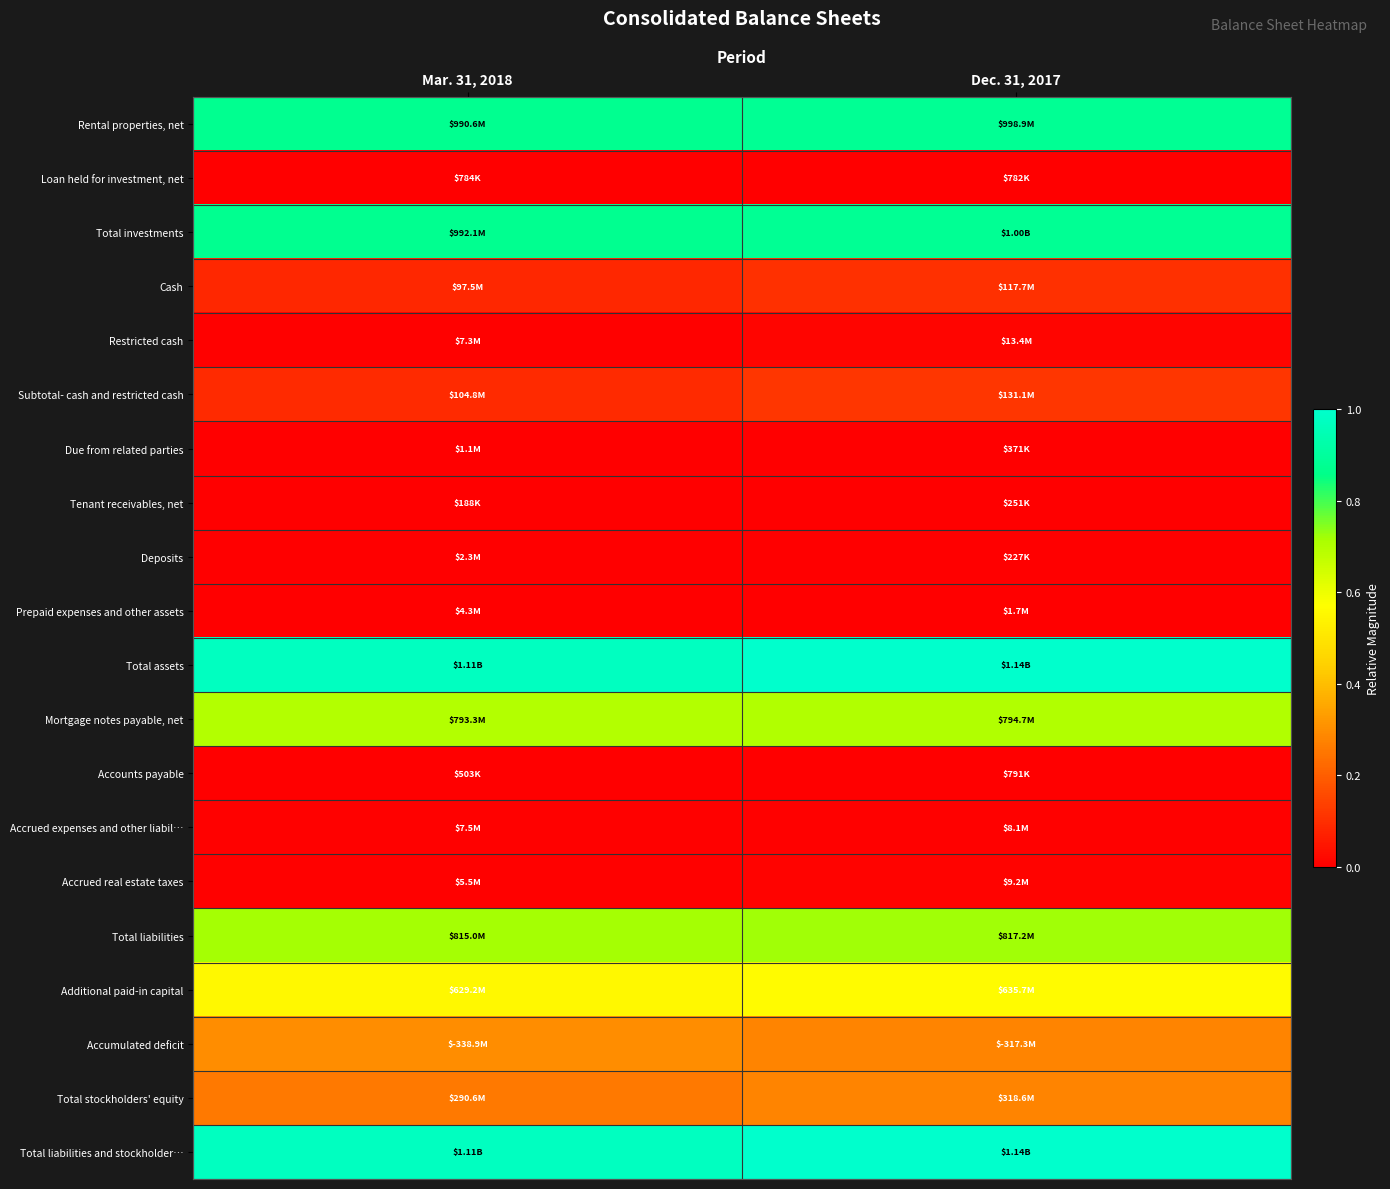

List the series in order of their peak value, lowest first.

Tenant receivables, net, Loan held for investment, net, Accounts payable, Due from related parties, Deposits, Prepaid expenses and other assets, Accrued expenses and other liabil…, Accrued real estate taxes, Restricted cash, Cash, Subtotal- cash and restricted cash, Total stockholders' equity, Accumulated deficit, Additional paid-in capital, Mortgage notes payable, net, Total liabilities, Rental properties, net, Total investments, Total assets, Total liabilities and stockholder…